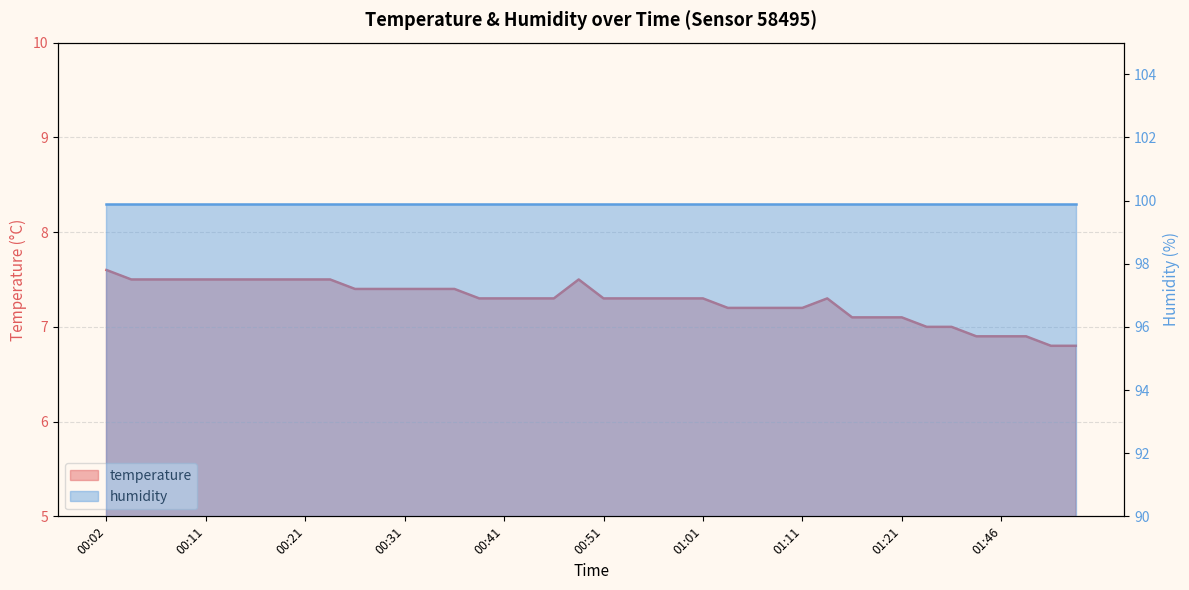

The chart shows a value of 10.9 at 00:51. True or false?

False